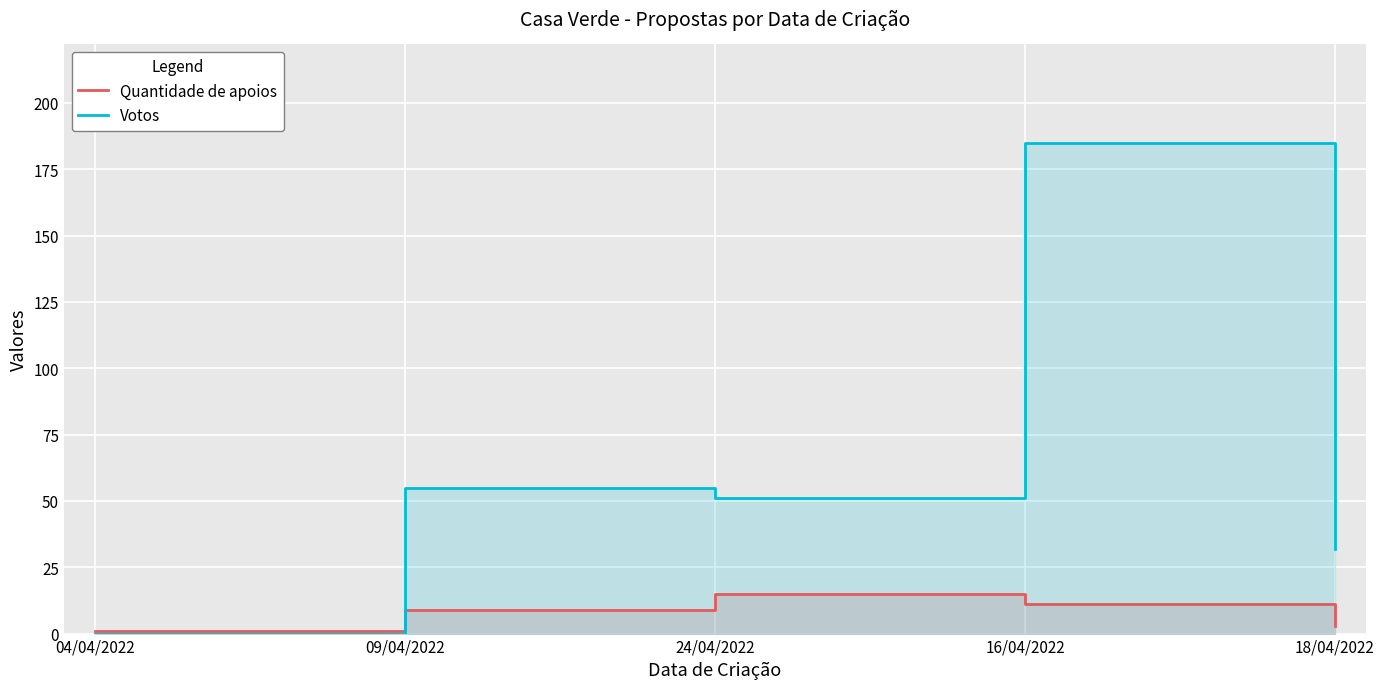

Where is Quantidade de apoios nearest to the value 8?

09/04/2022